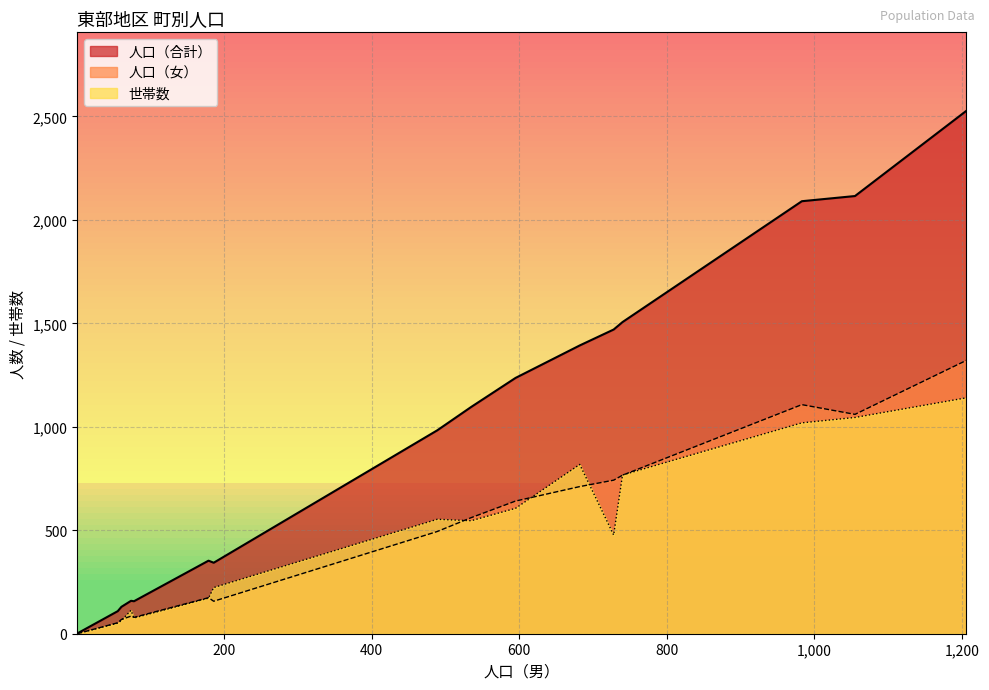

True or false: 人口（合計） has more than 2 interior local peaks.

True